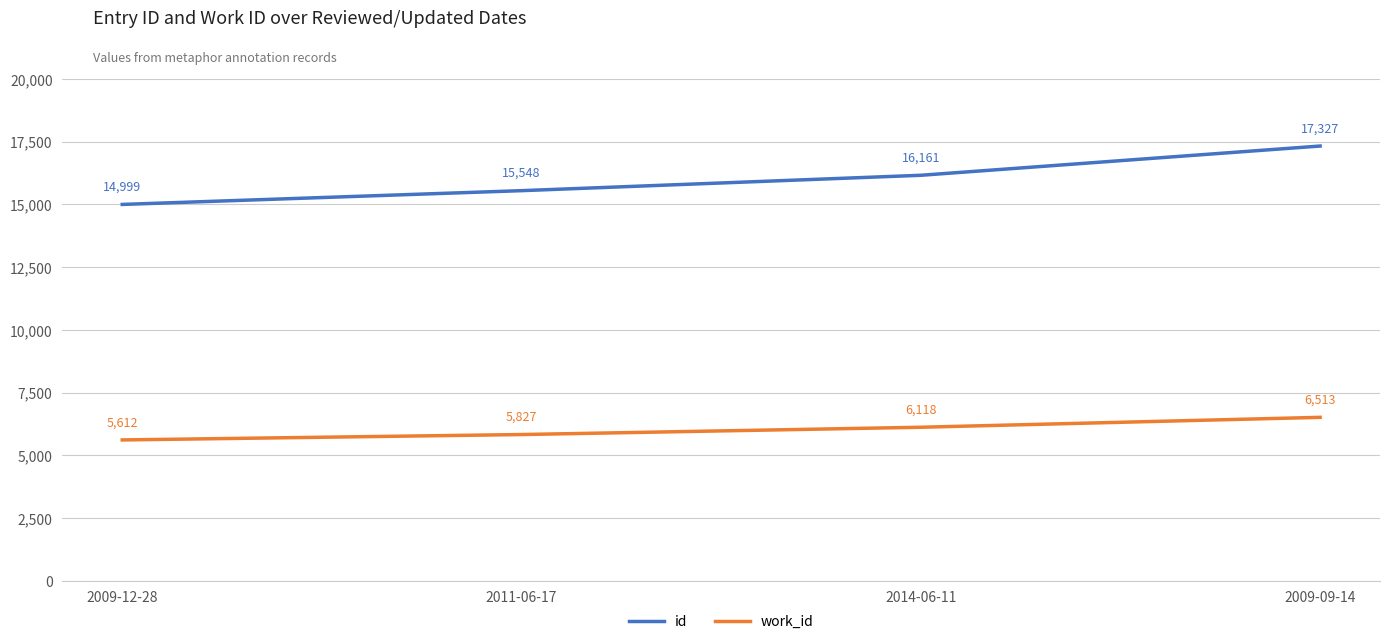

What are all the series names shown in the legend?

id, work_id